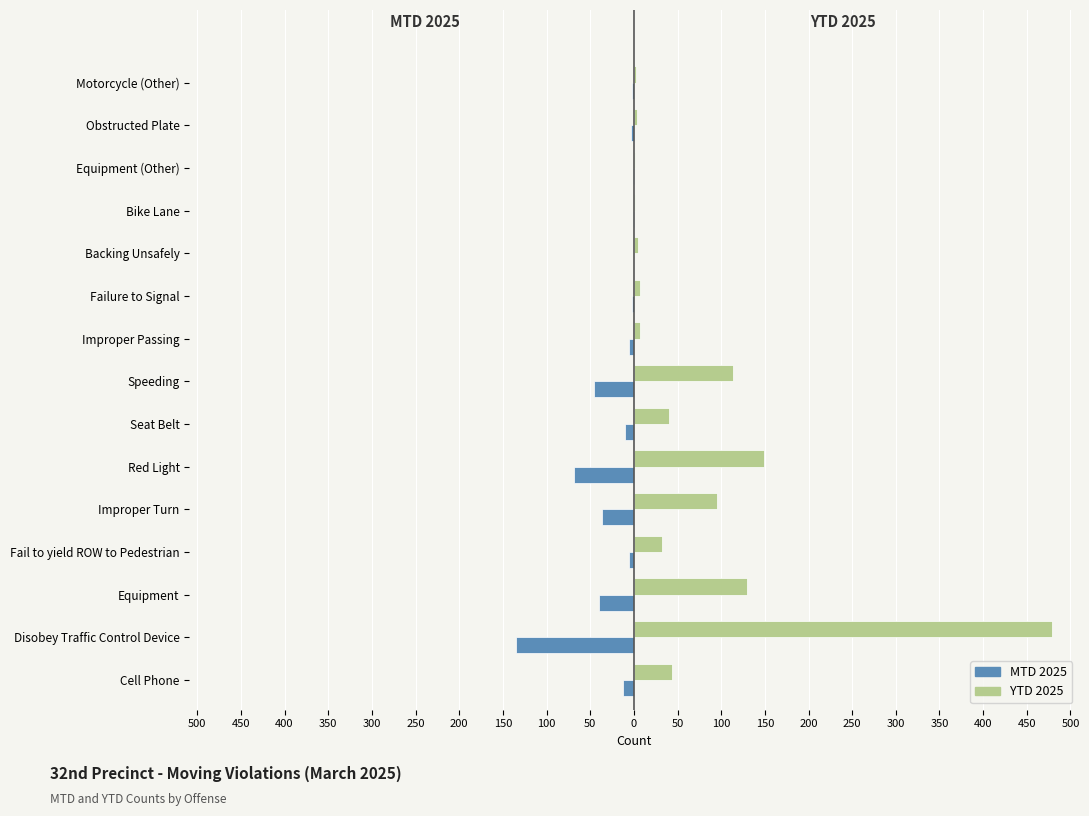

Reading right to left, list all the values displayed in this chart.

MTD 2025: -2	-3	-1	-1	0	-2	-6	-46	-10	-68	-36	-6	-40	-135	-12
YTD 2025: 3	4	1	1	5	7	7	113	40	149	95	32	130	479	44